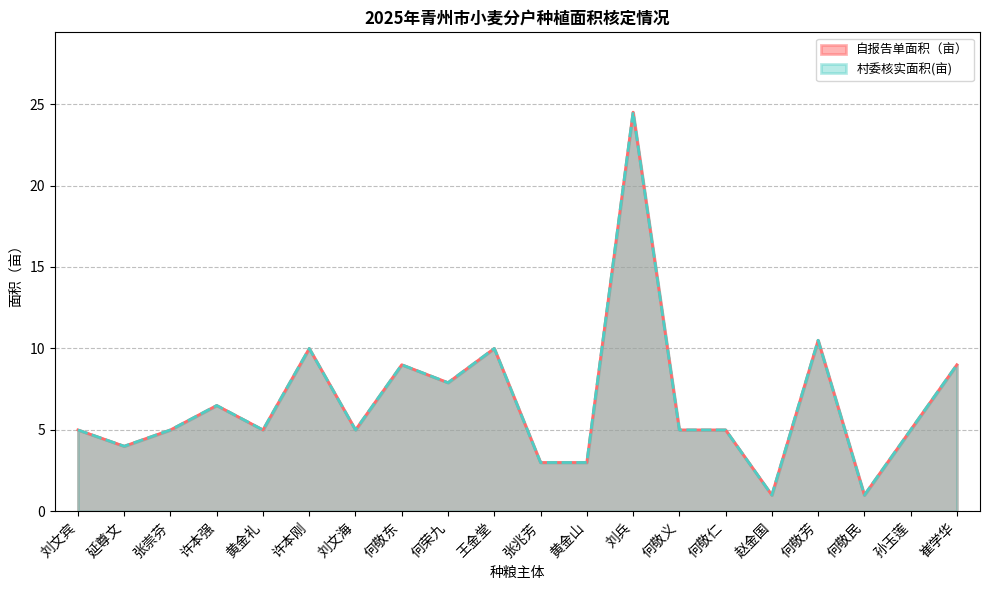

Is it true that 自报告单面积（亩） equals 12.7 at 刘兵?

False